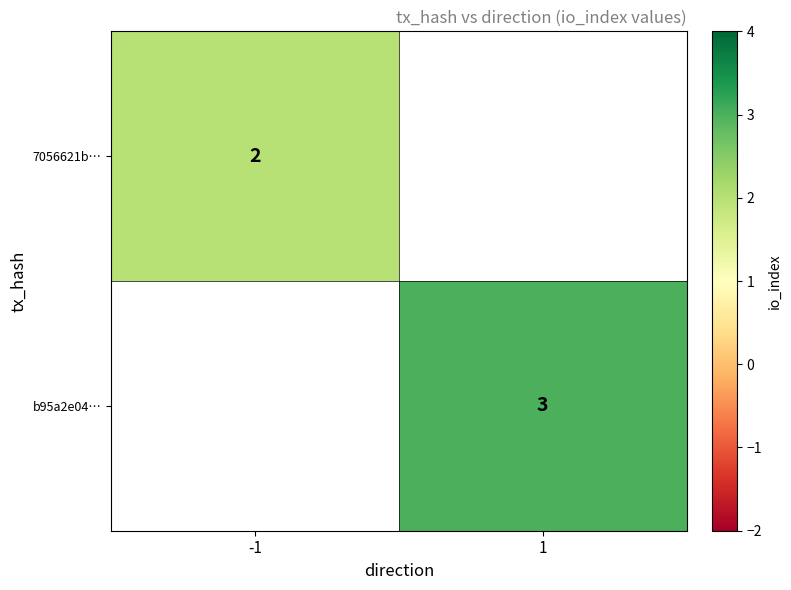

Which label corresponds to the smallest value in the chart?

-1